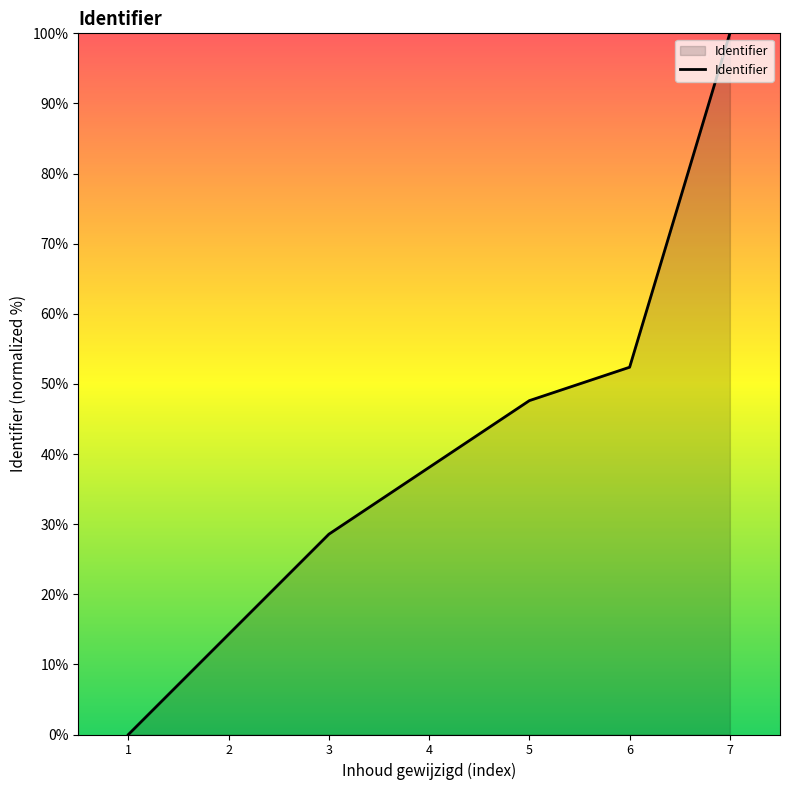

What is the approximate value at 4?

38.1